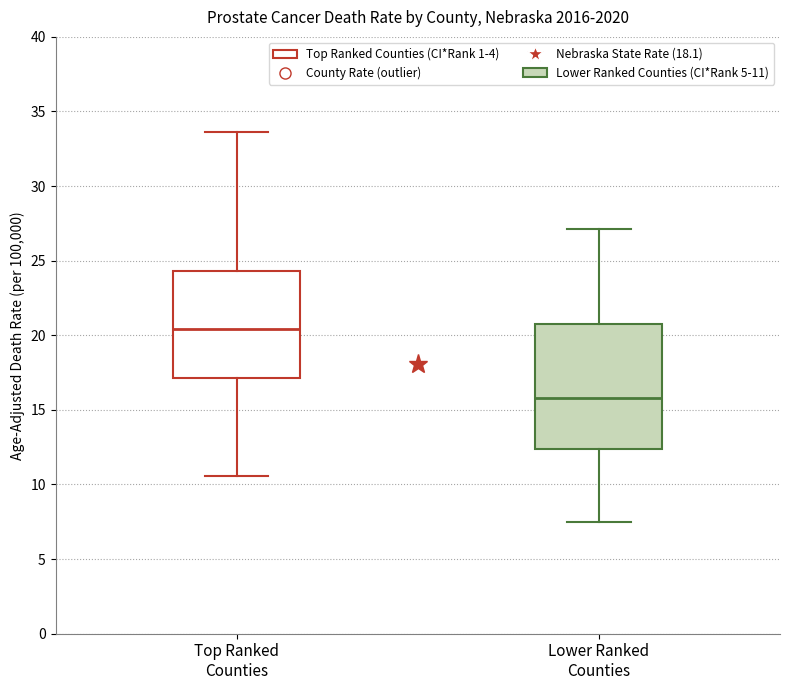

Which box is the tallest, from its lower edge to its upper edge?

Lower Ranked Counties